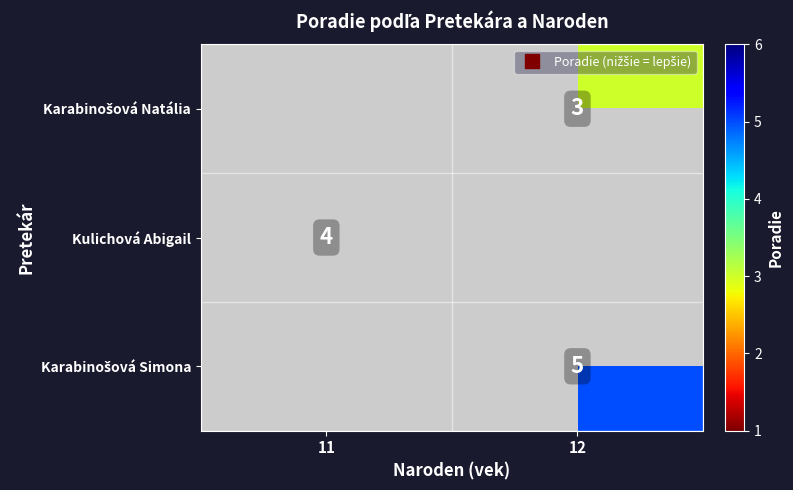

Which series has the largest range (max minus min)?

Kulichová Abigail